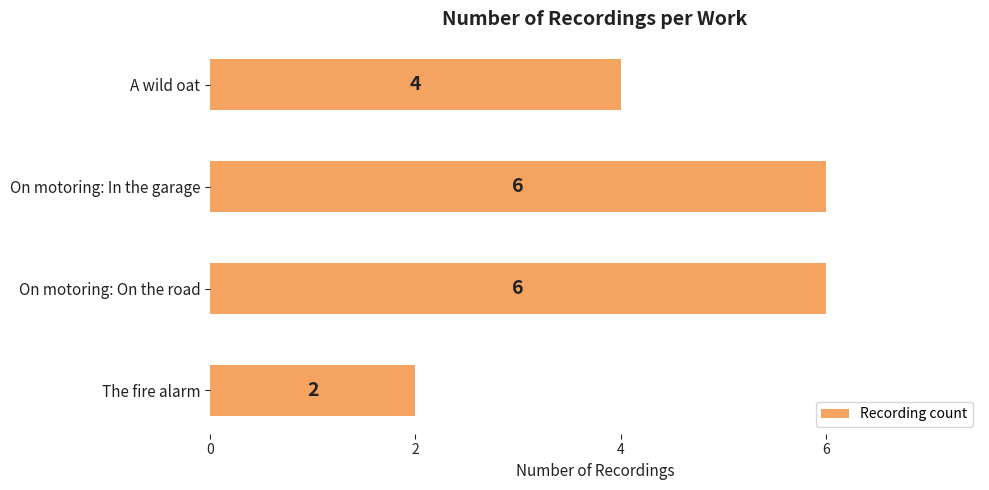

At which category does the chart reach its minimum across all series?

The fire alarm